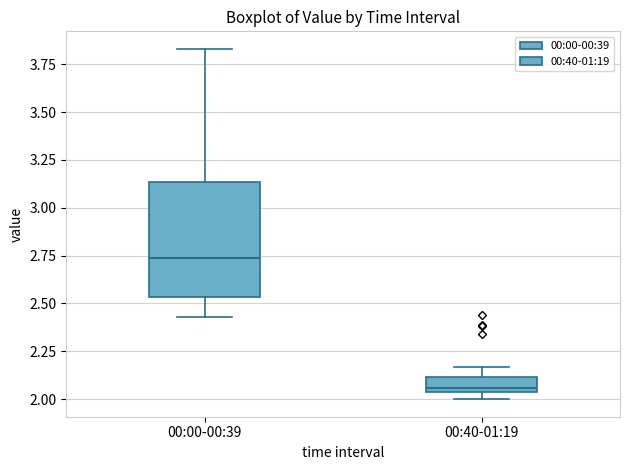

Comparing the boxes themselves (not the whiskers), which one is the tallest?

00:00-00:39